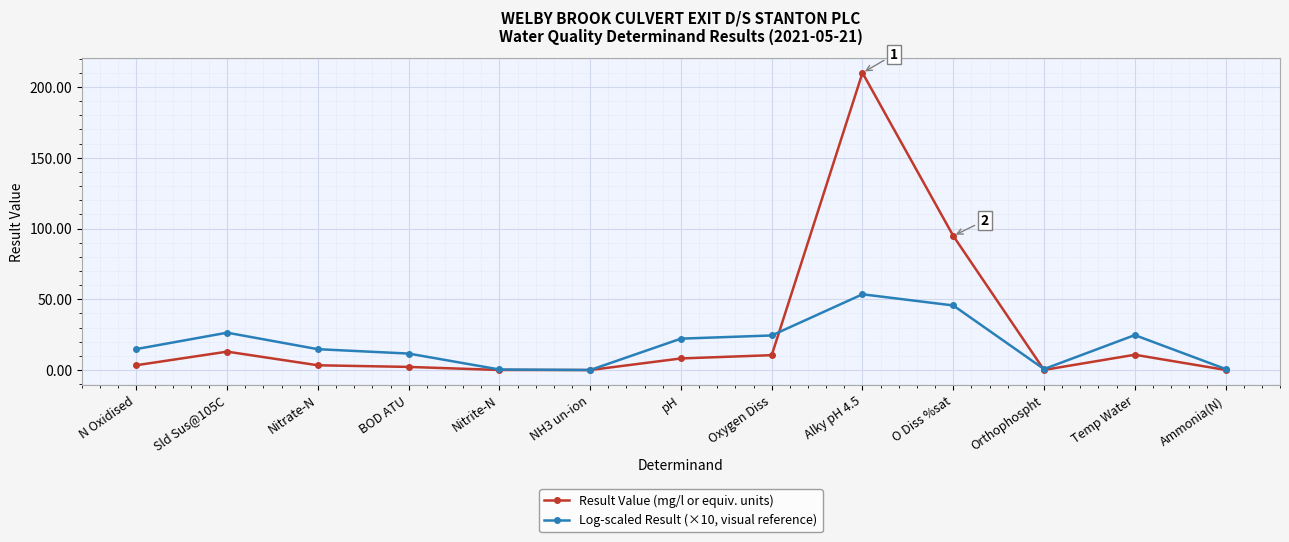

Read the Log-scaled Result (×10, visual reference) value at Orthophospht.

0.7